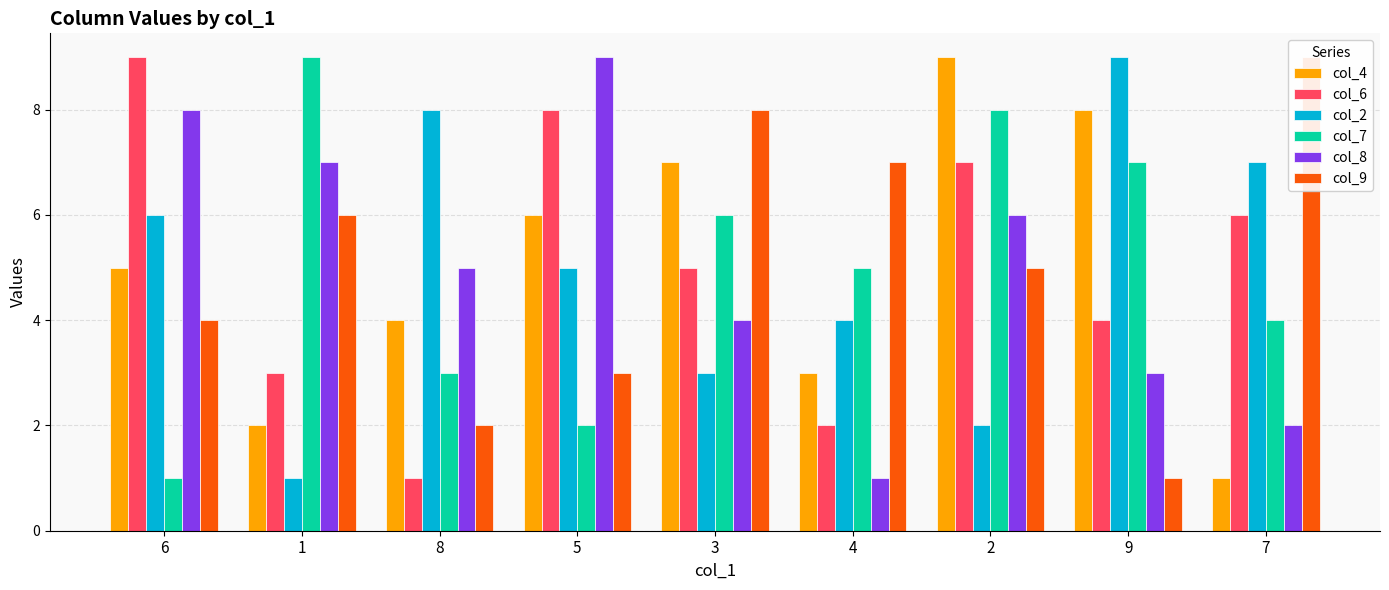

Are the bars horizontal?

No